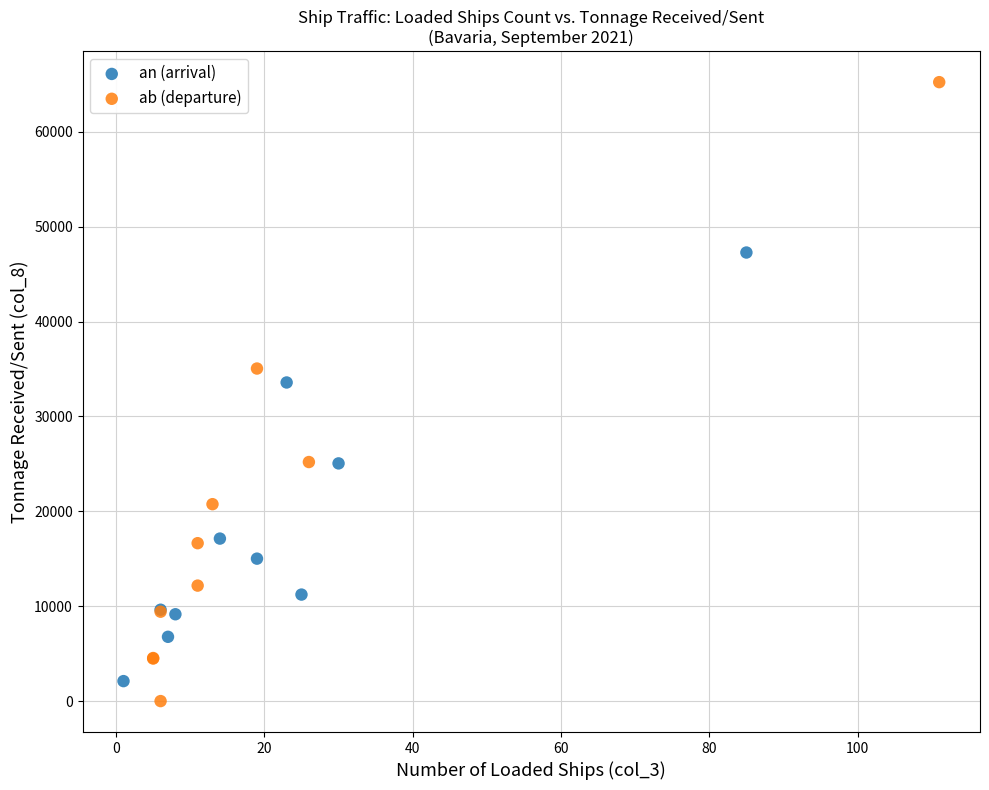

Which series reaches the maximum Y coordinate?

ab (departure)